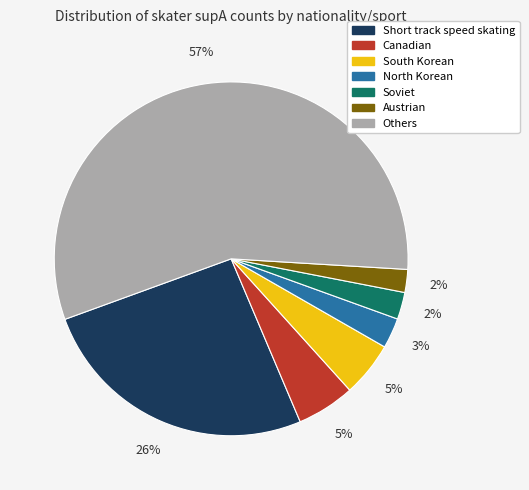

To the nearest percent, what is the average slice percentage?

14%